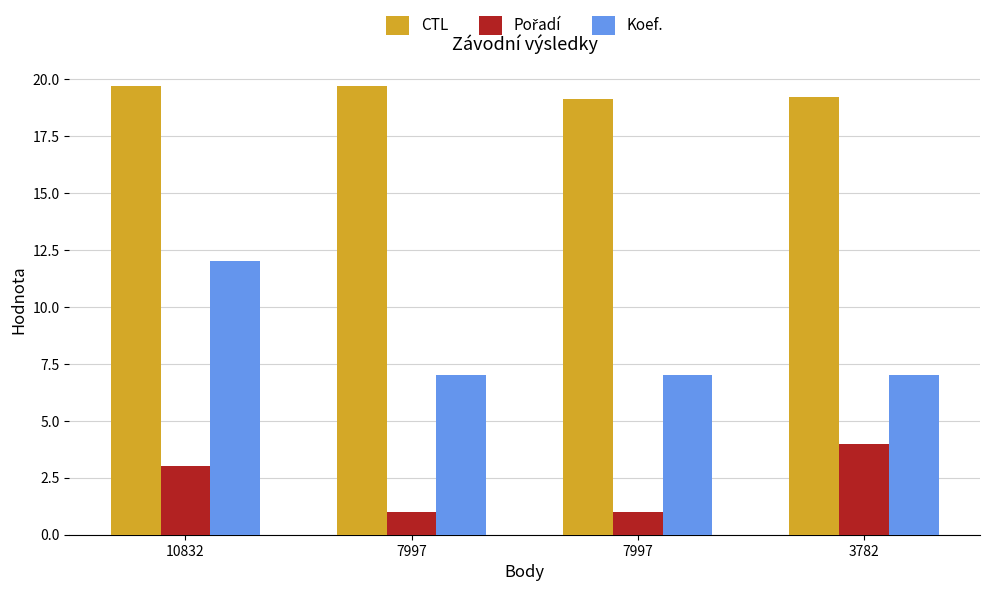

Which series changed the most between 10832 and 7997?

Koef.